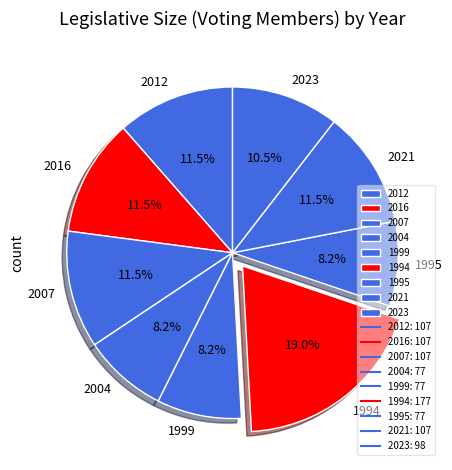

To the nearest percent, what is the average slice percentage?

11%